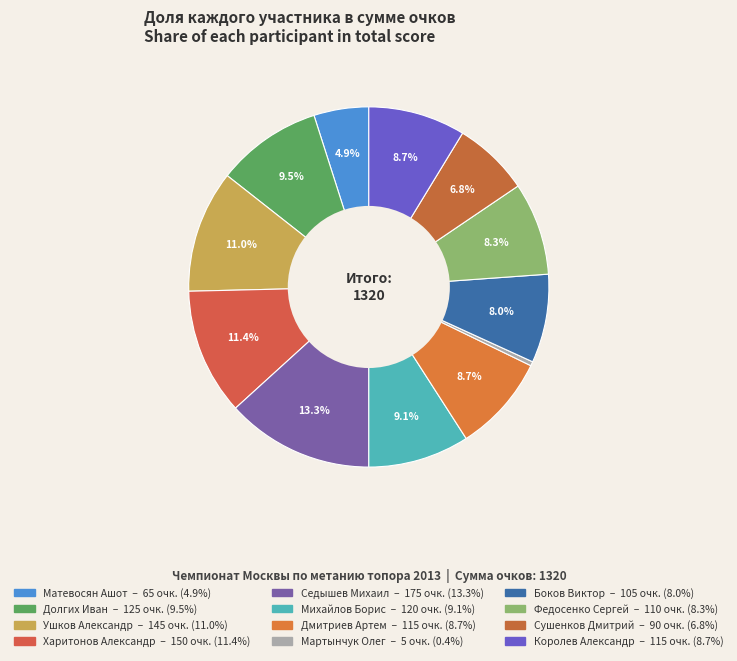

Rank the categories by value from highest to lowest.

Седышев Михаил, Харитонов Александр, Ушков Александр, Долгих Иван, Михайлов Борис, Дмитриев Артем, Королев Александр, Федосенко Сергей, Боков Виктор, Сушенков Дмитрий, Матевосян Ашот, Мартынчук Олег